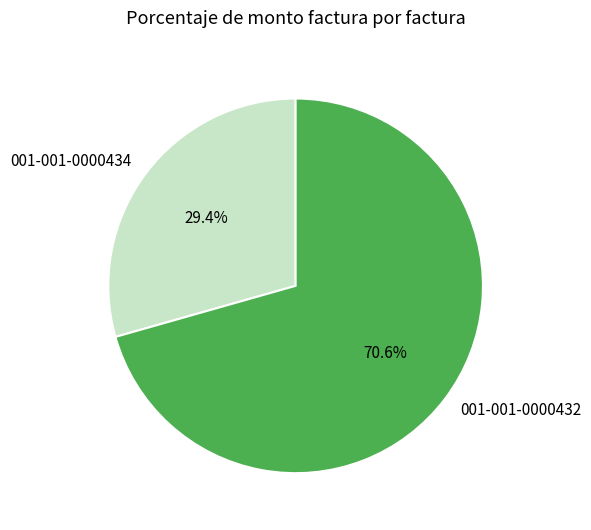

True or false: 001-001-0000434 accounts for 29% of the total.

True